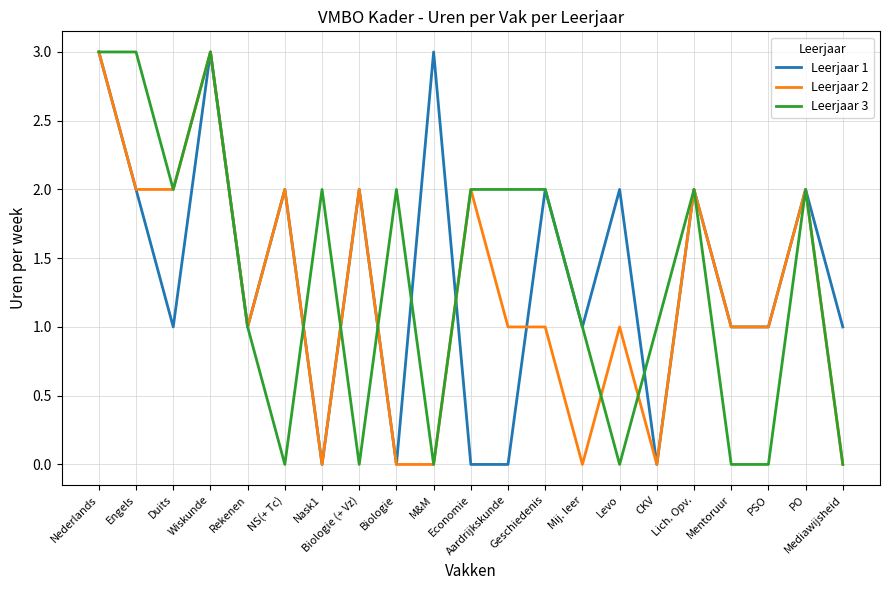

Reading left to right, extract all data points from this chart.

Leerjaar 1: Nederlands=3	Engels=2	Duits=1	Wiskunde=3	Rekenen=1	NS(+ Tc)=2	Nask1=0	Biologie (+ Vz)=2	Biologie=0	M&M=3	Economie=0	Aardrijkskunde=0	Geschiedenis=2	Mij. leer=1	Levo=2	CKV=0	Lich. Opv.=2	Mentoruur=1	PSO=1	PO=2	Mediawijsheid=1
Leerjaar 2: Nederlands=3	Engels=2	Duits=2	Wiskunde=3	Rekenen=1	NS(+ Tc)=2	Nask1=0	Biologie (+ Vz)=2	Biologie=0	M&M=0	Economie=2	Aardrijkskunde=1	Geschiedenis=1	Mij. leer=0	Levo=1	CKV=0	Lich. Opv.=2	Mentoruur=1	PSO=1	PO=2	Mediawijsheid=0
Leerjaar 3: Nederlands=3	Engels=3	Duits=2	Wiskunde=3	Rekenen=1	NS(+ Tc)=0	Nask1=2	Biologie (+ Vz)=0	Biologie=2	M&M=0	Economie=2	Aardrijkskunde=2	Geschiedenis=2	Mij. leer=1	Levo=0	CKV=1	Lich. Opv.=2	Mentoruur=0	PSO=0	PO=2	Mediawijsheid=0